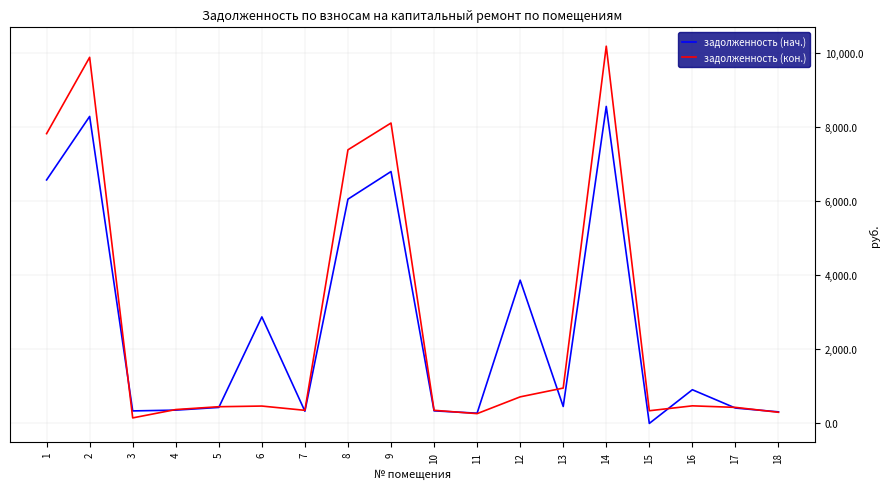

How many categories are shown in the chart?

18